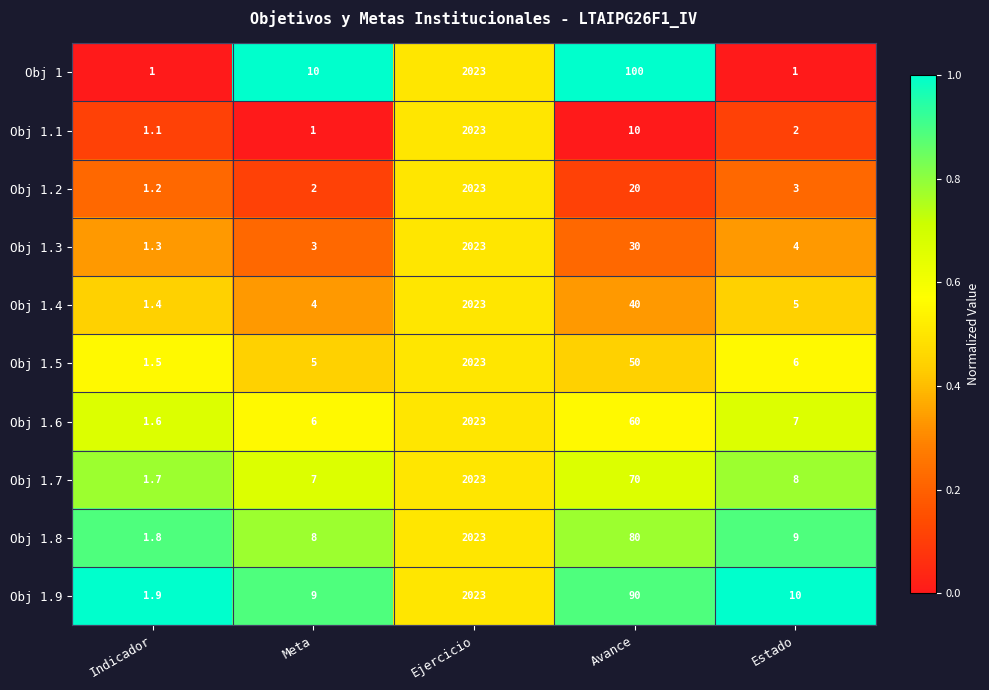

Where does the Obj 1.3 series first go above 4?

Ejercicio